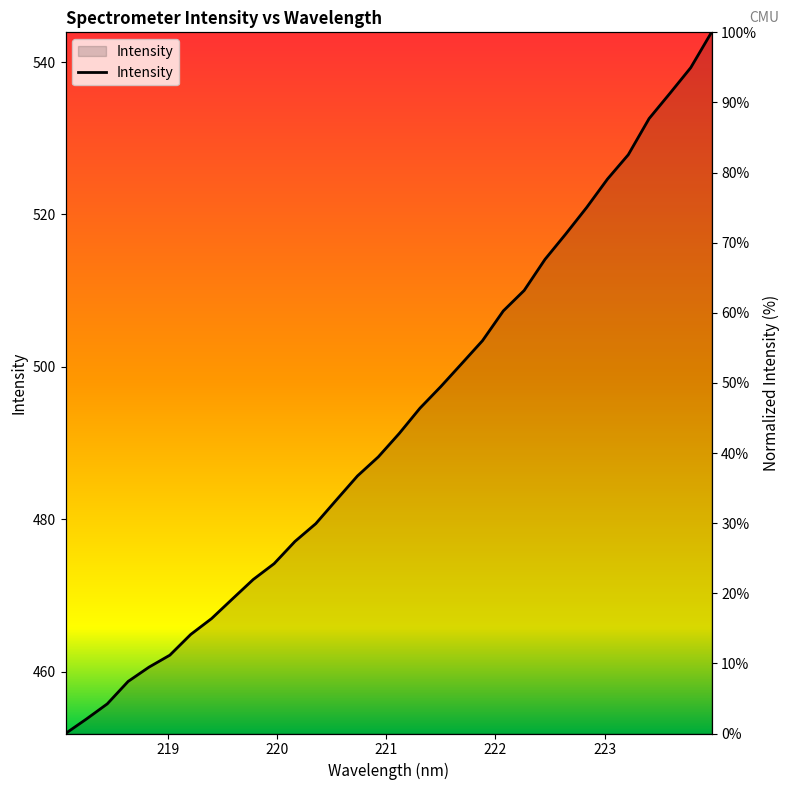

Is it true that the value at 221.6902 is 69.5?

False